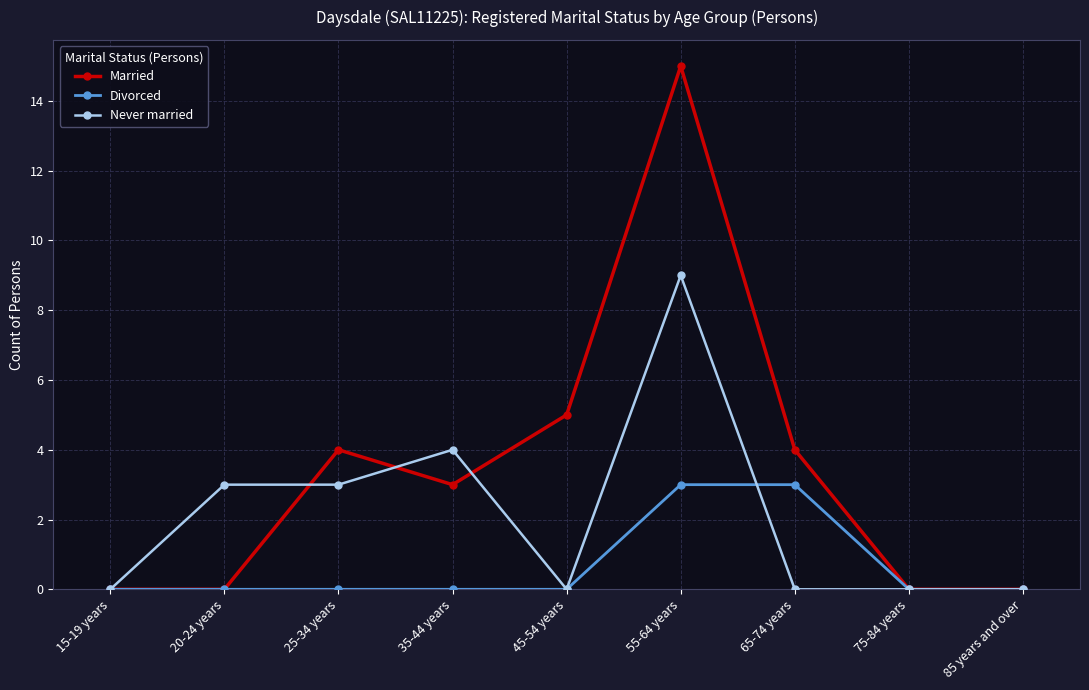

What is the difference between the maximum and minimum values in the Married series?

15